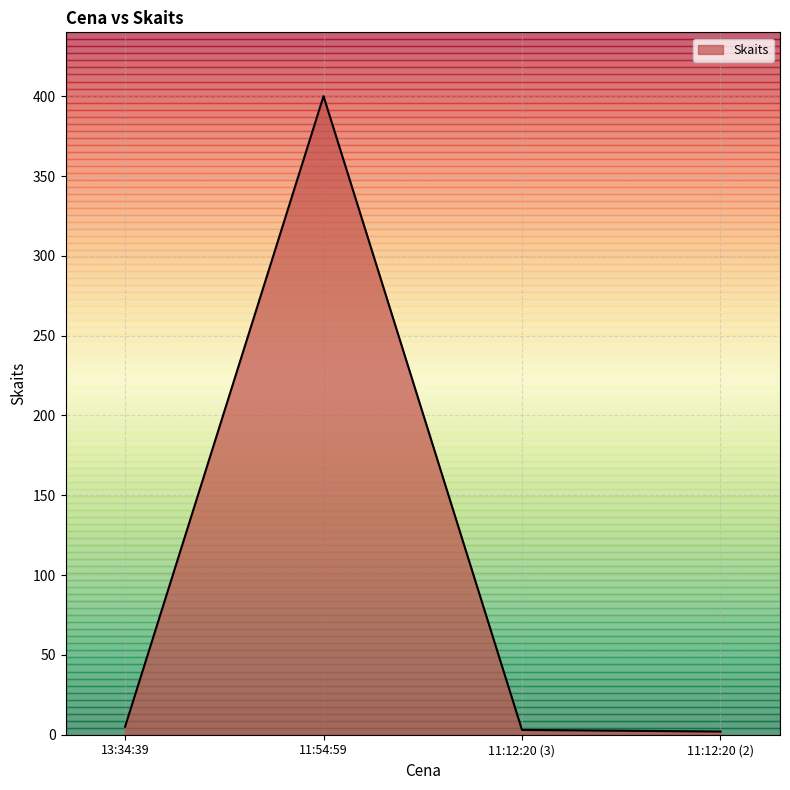

What position from the left is 11:54:59?

2